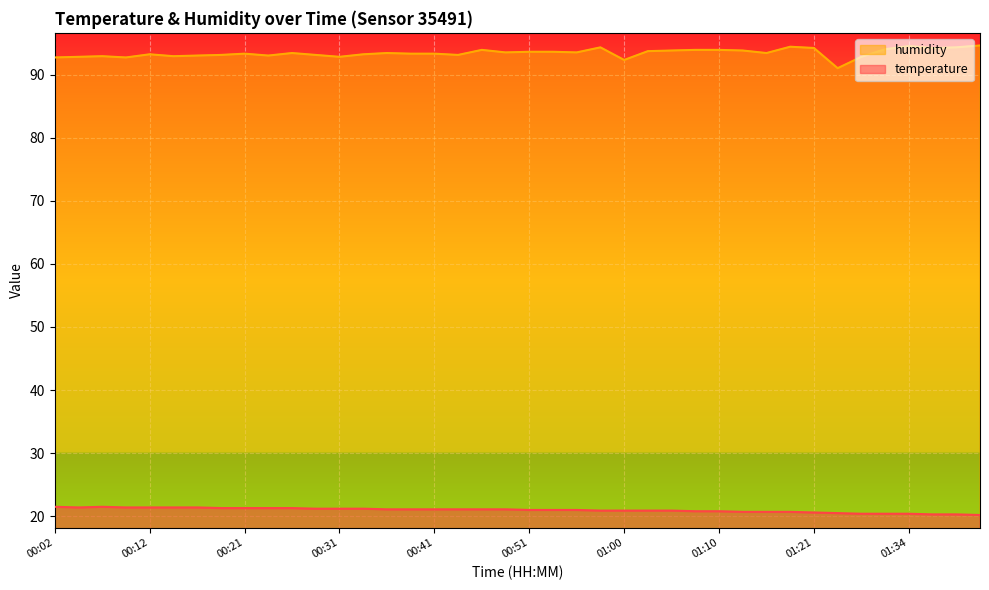

What is the minimum value for temperature?

20.2